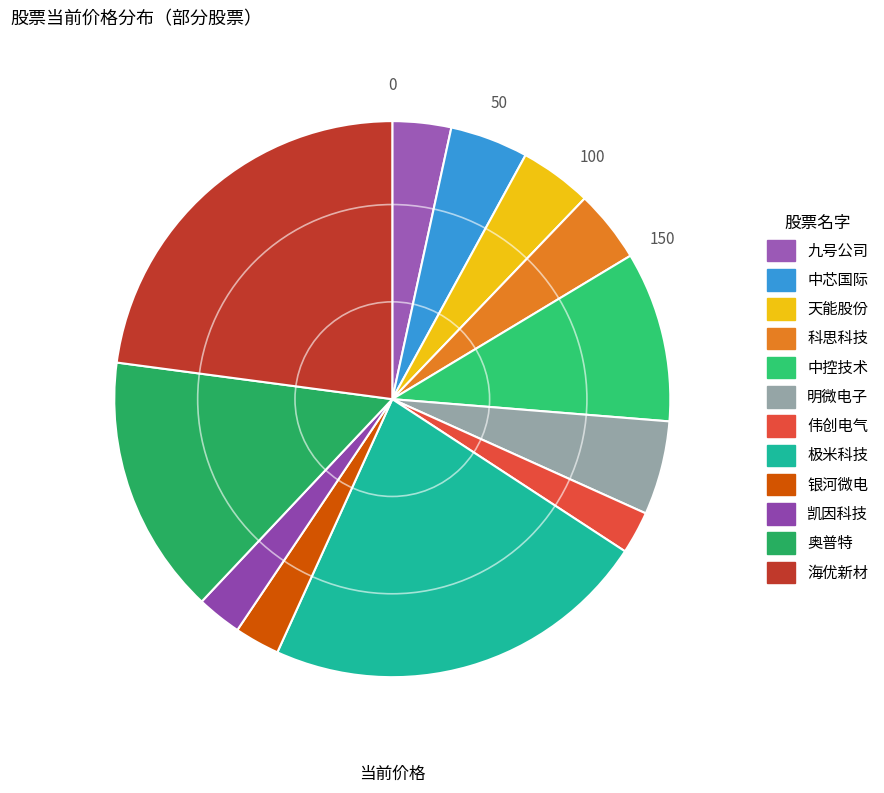

True or false: 九号公司 accounts for 3% of the total.

True